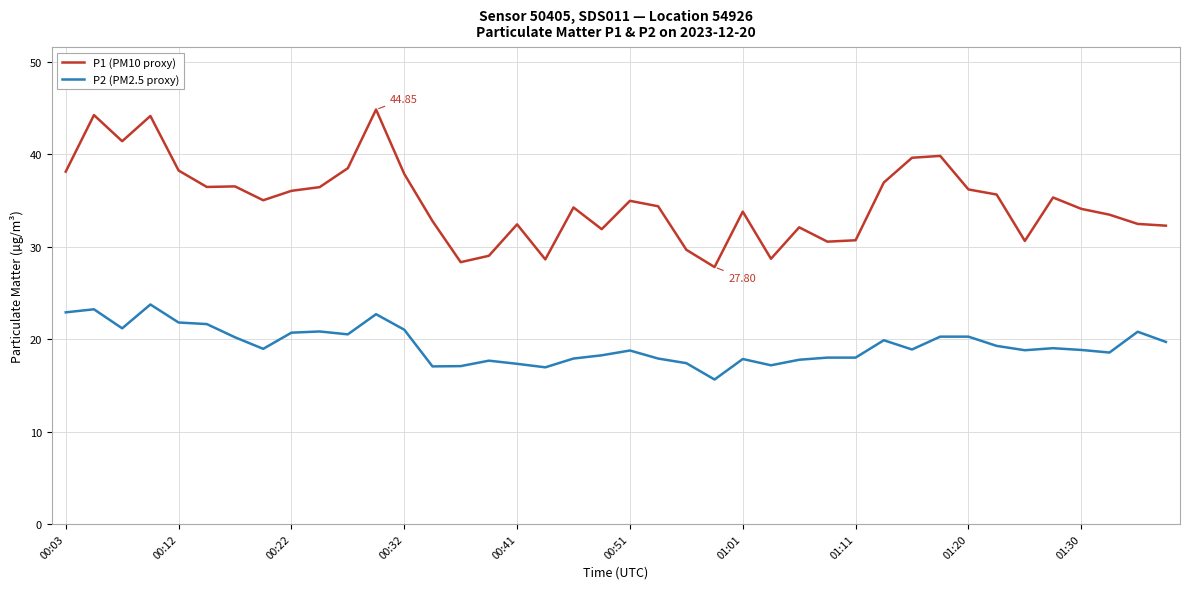

True or false: P1 (PM10 proxy) and P2 (PM2.5 proxy) cross at least once.

False